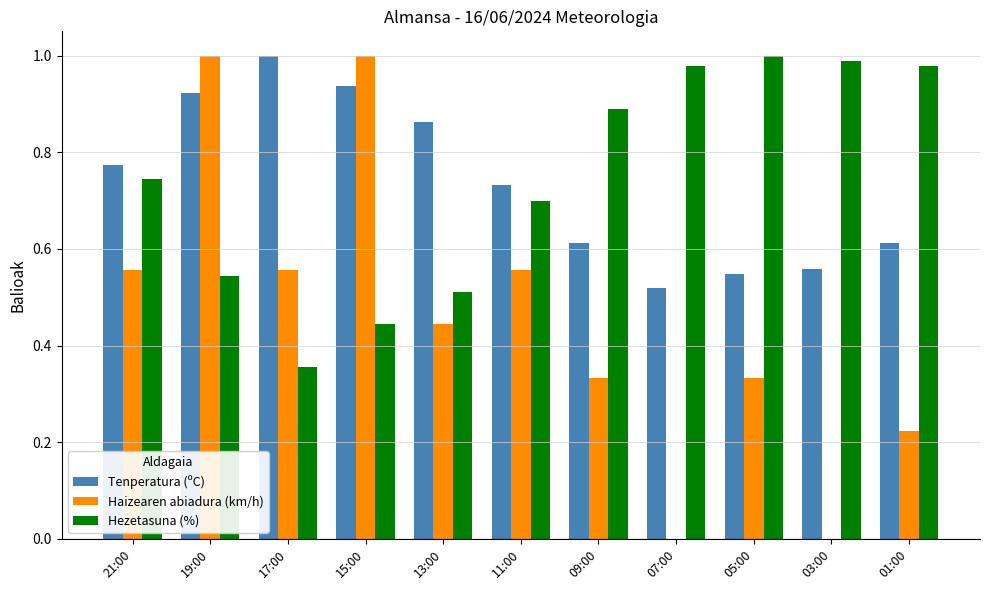

Which category has the highest value in the Hezetasuna (%) series?

05:00